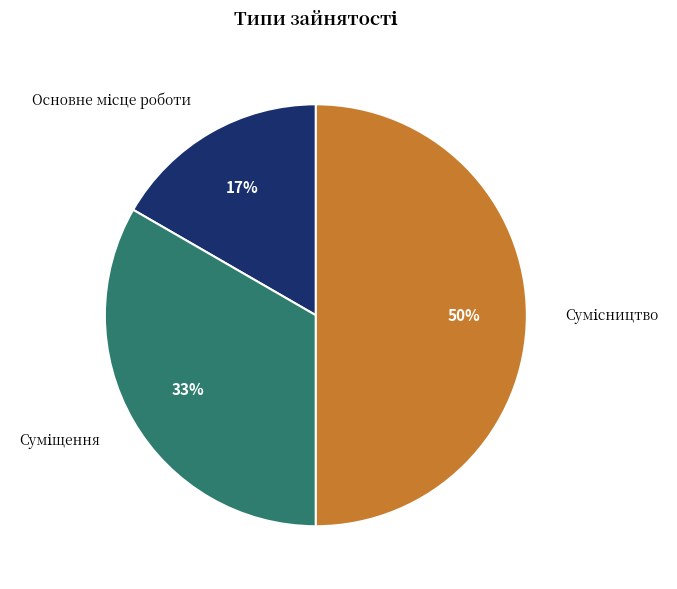

To the nearest percent, what is the difference between the largest and smallest slice percentages?

33%